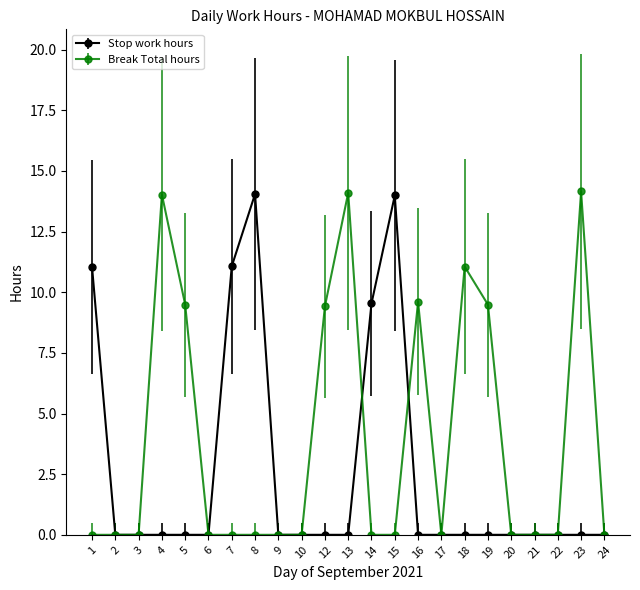

True or false: Stop work hours has more than 0 interior local peaks.

True